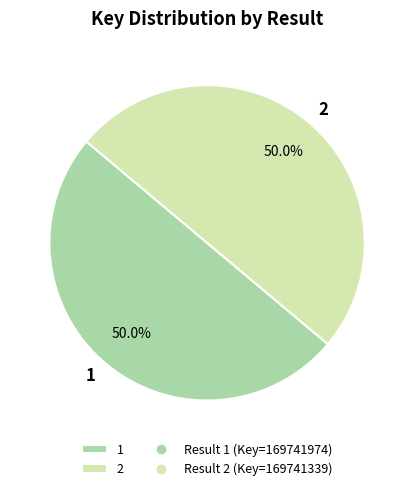

To the nearest percent, what percentage of the pie is 1?

50%